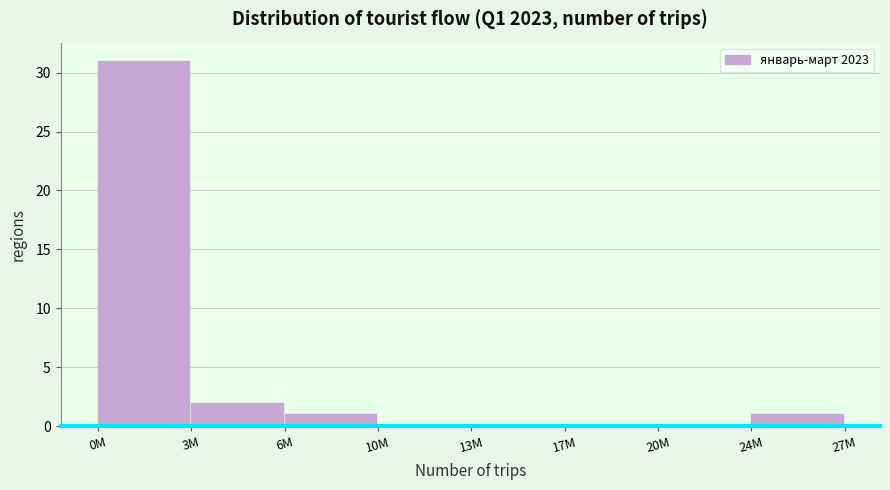

Reading right to left, what are all the values shown in this chart?

24M=1	20M=0	17M=0	13M=0	10M=0	6M=1	3M=2	0M=31